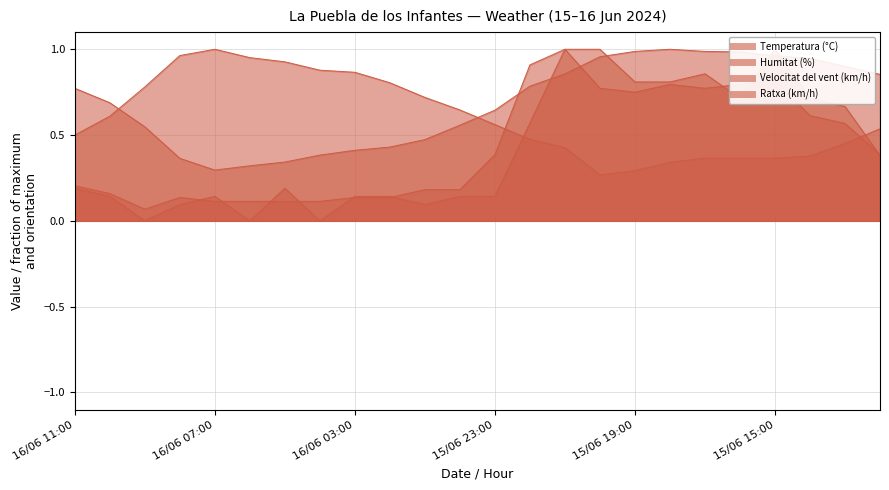

The Ratxa (km/h) series shows 1.1 at 15/06 18:00. True or false?

False